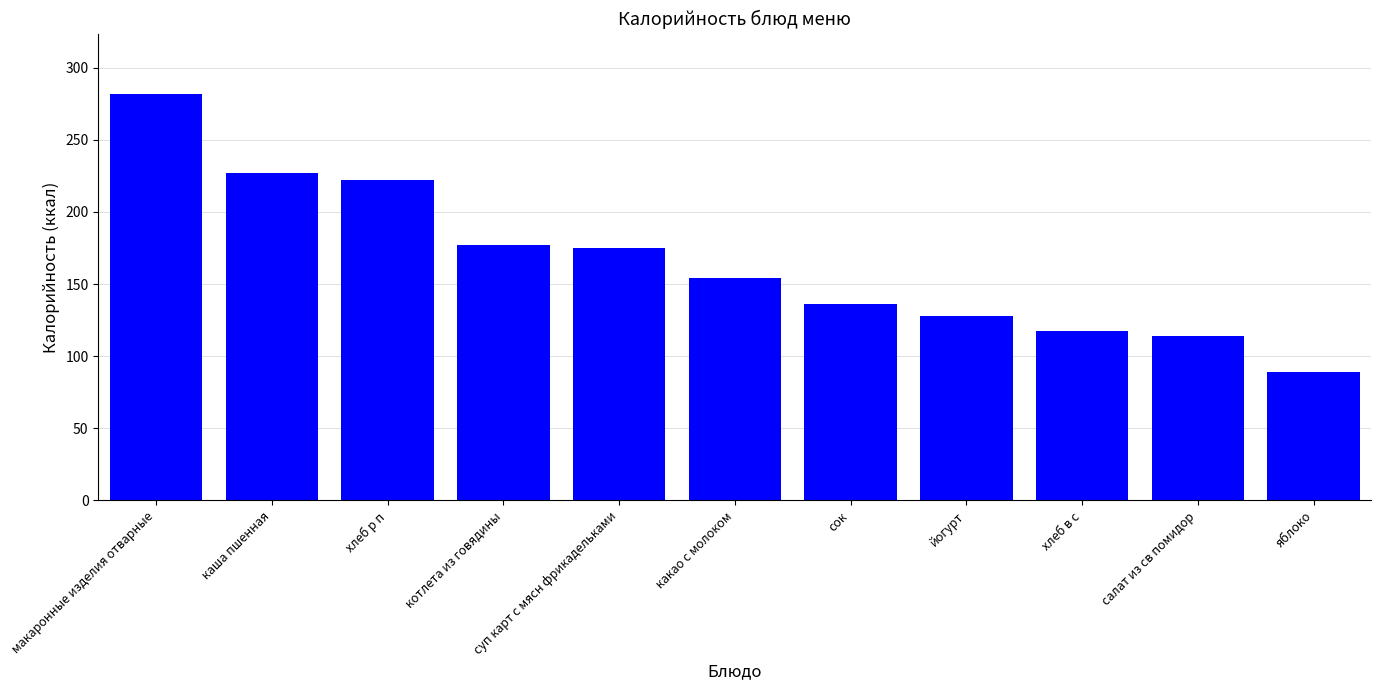

What is the average value?

165.5